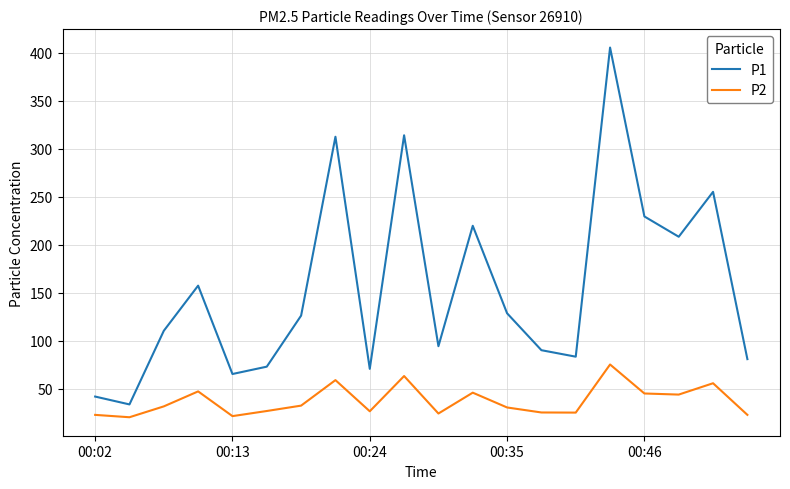

Which series has the largest range (max minus min)?

P1